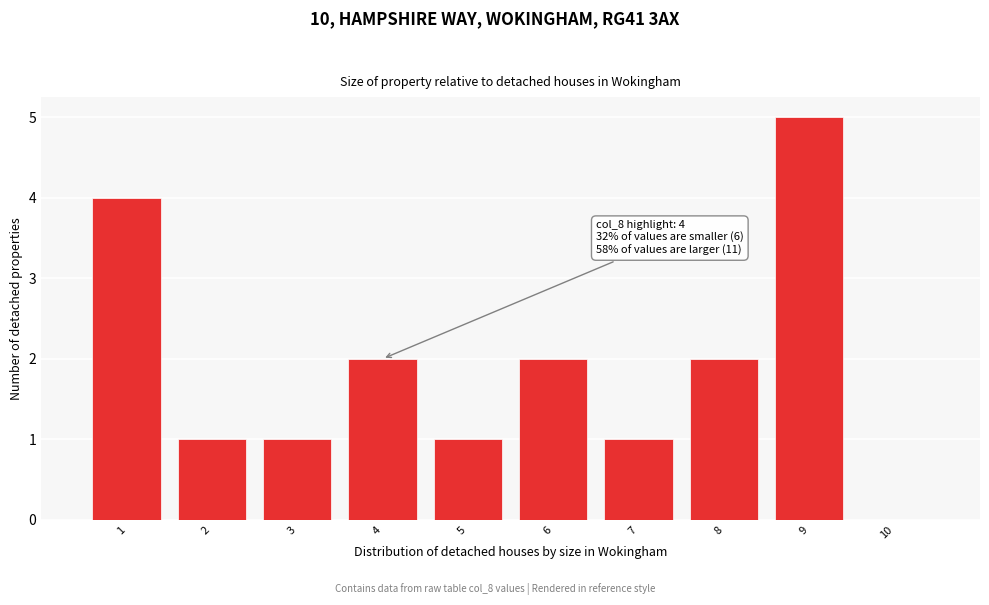

Over which range of the x-axis is the bar tallest?

8.5 to 9.5